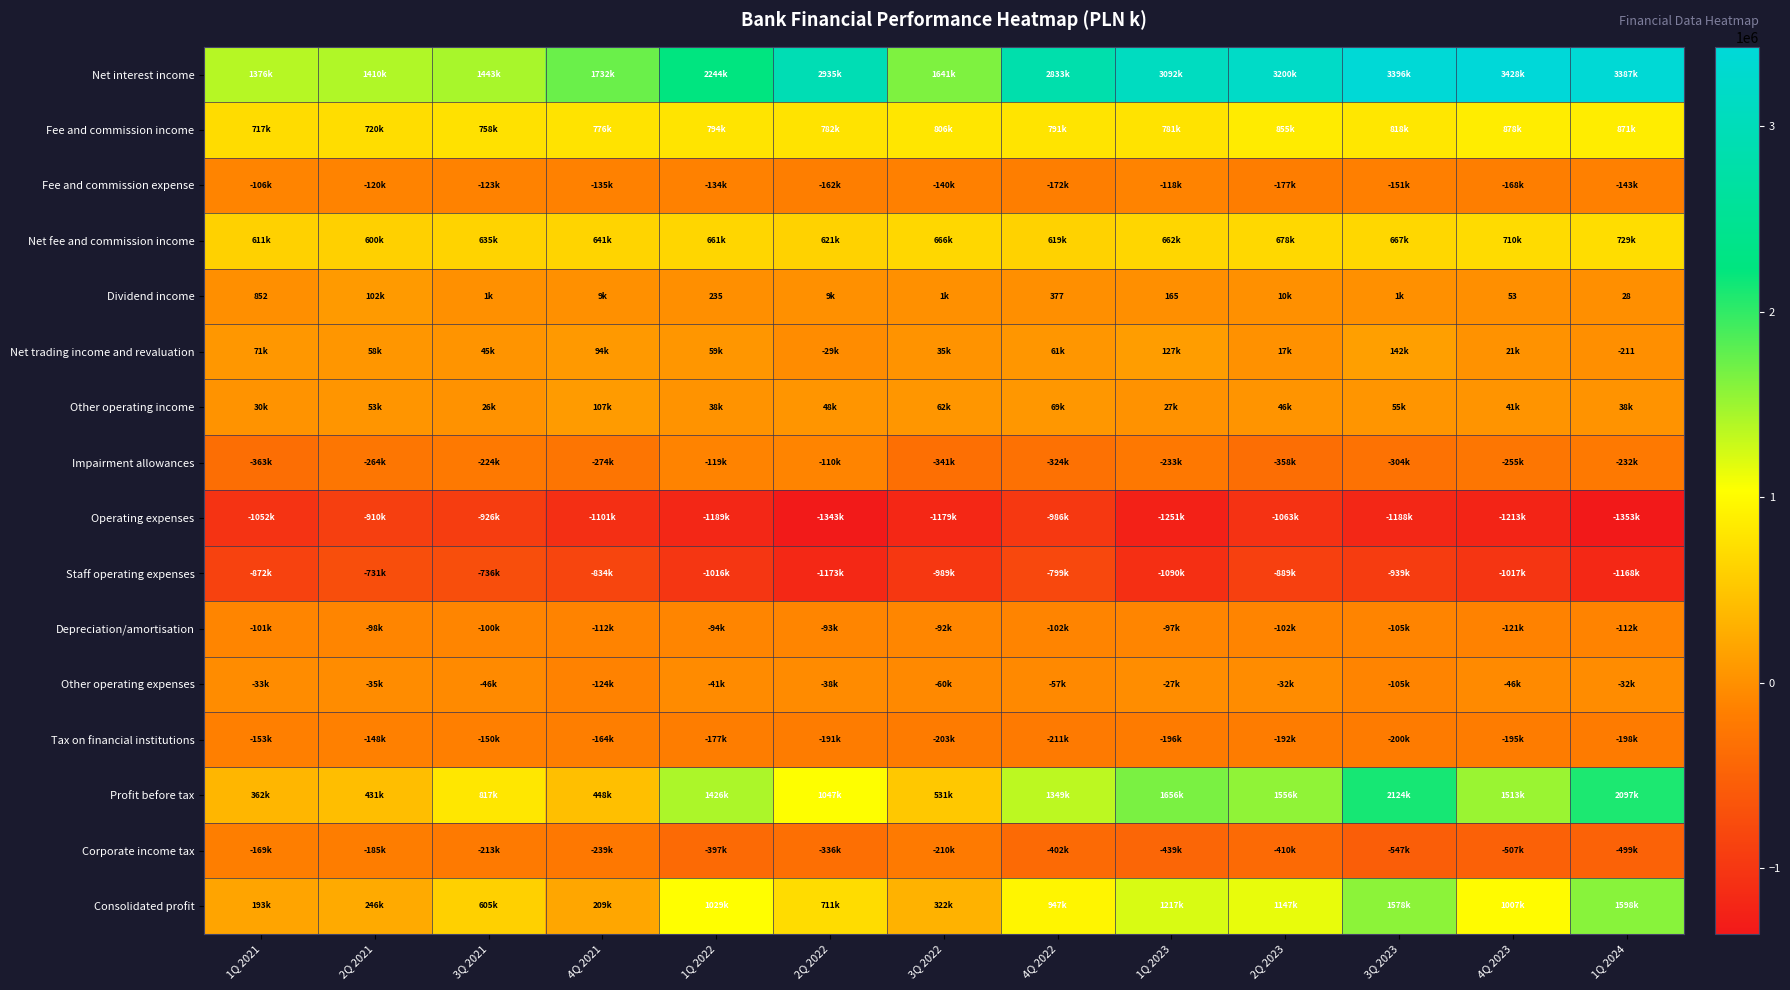

The value of Impairment allowances at 3Q 2023 is -203804. True or false?

False